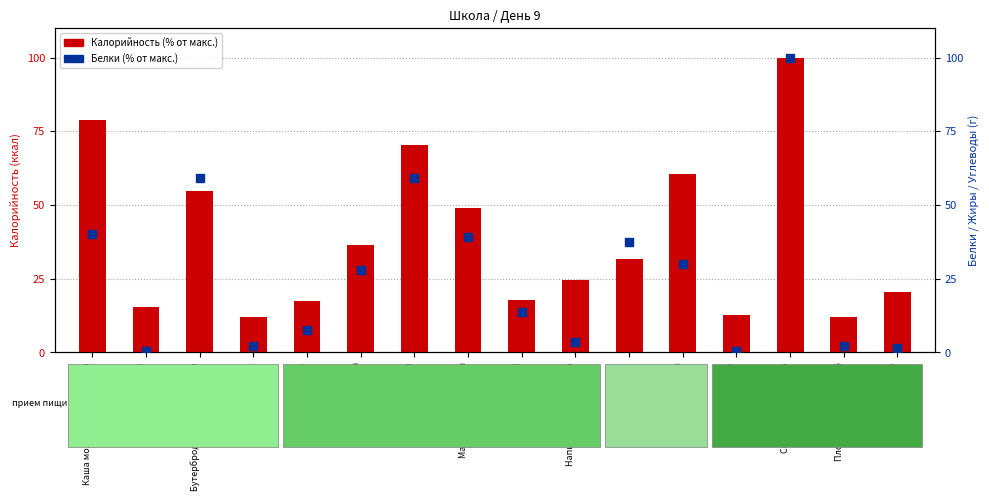

Which series has the widest spread of Y values?

Белки (% макс.)